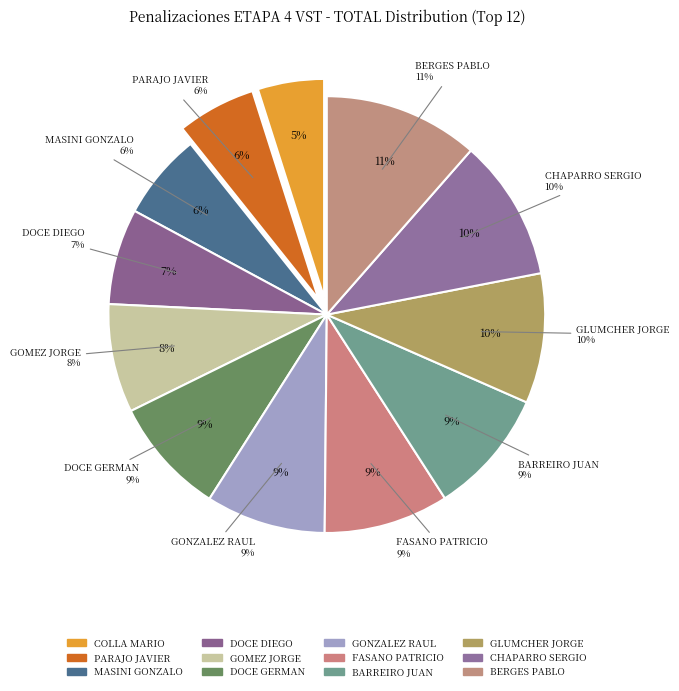

What is the total percentage of GOMEZ JORGE-MELIAN ALEJANDRA and BARREIRO JUAN-BARREIRO CARLOS?

17.4%